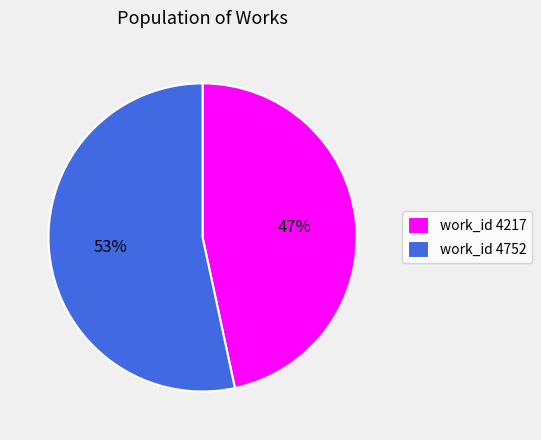

Between work_id 4217 and work_id 4752, which is larger?

work_id 4752